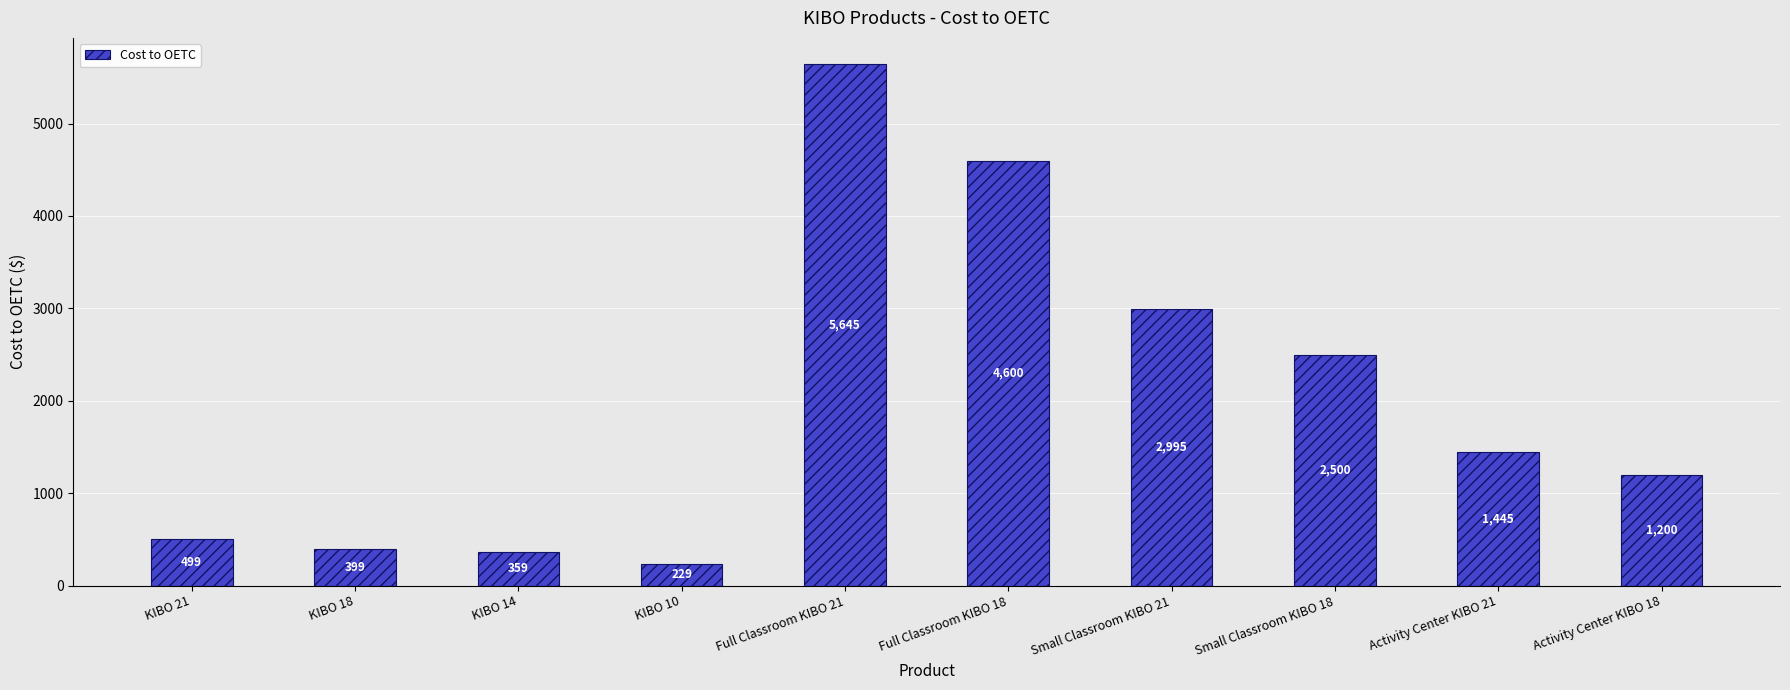

What is the label of the 8th bar from the left?

Small Classroom KIBO 18